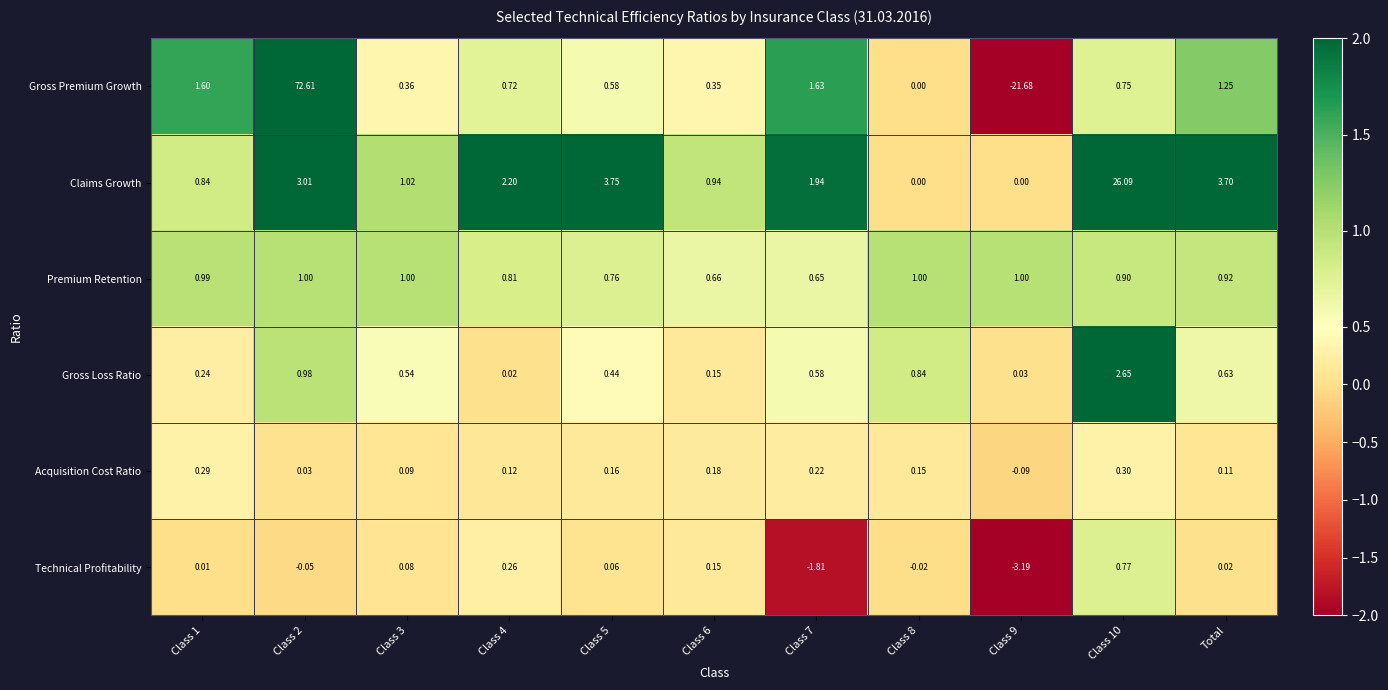

Which series has the largest range (max minus min)?

Gross Premium Growth